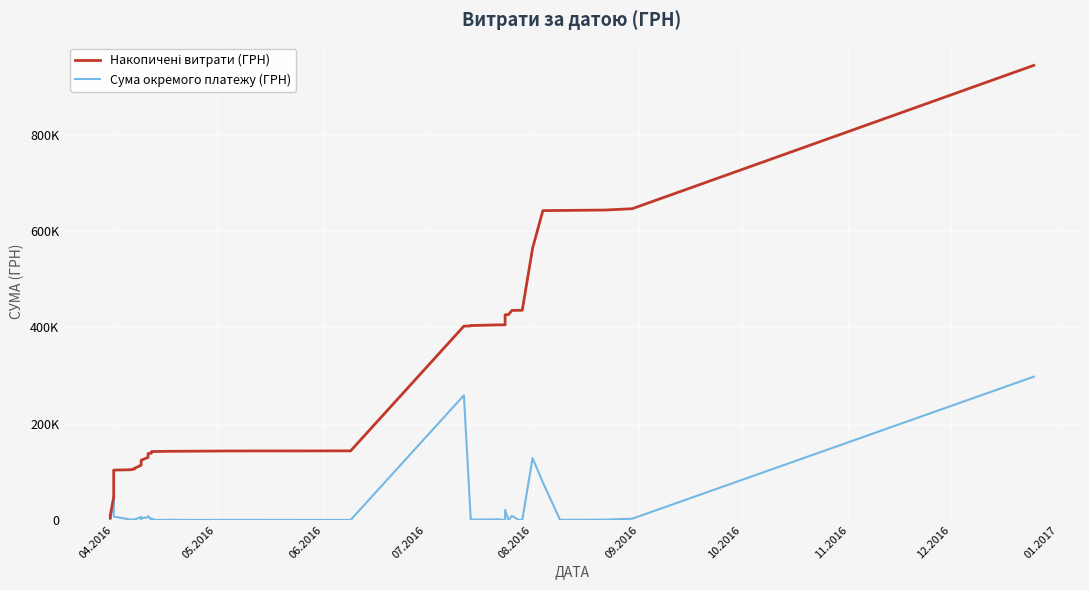

What is the minimum value shown in the chart?

11.2